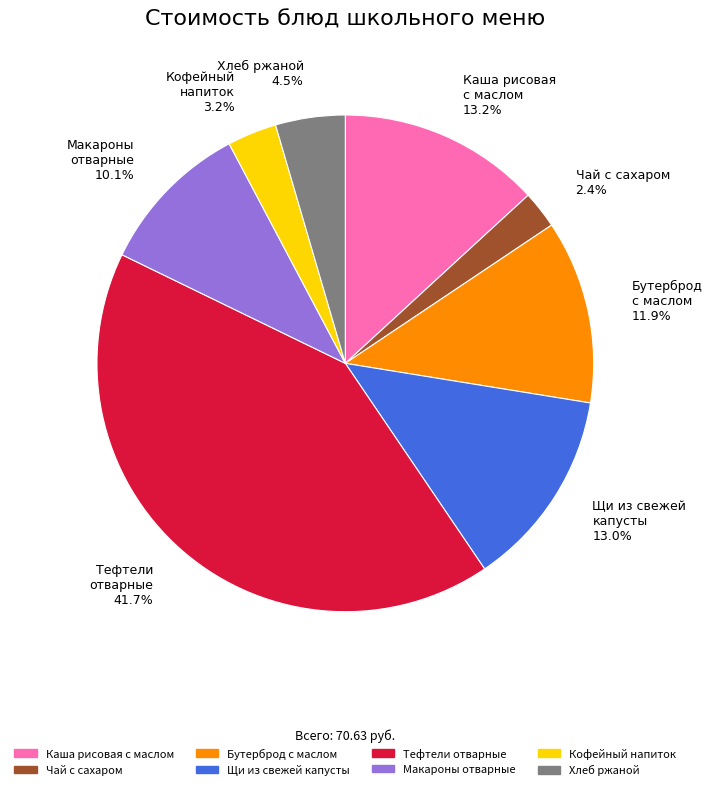

How many slices are in this pie chart?

8